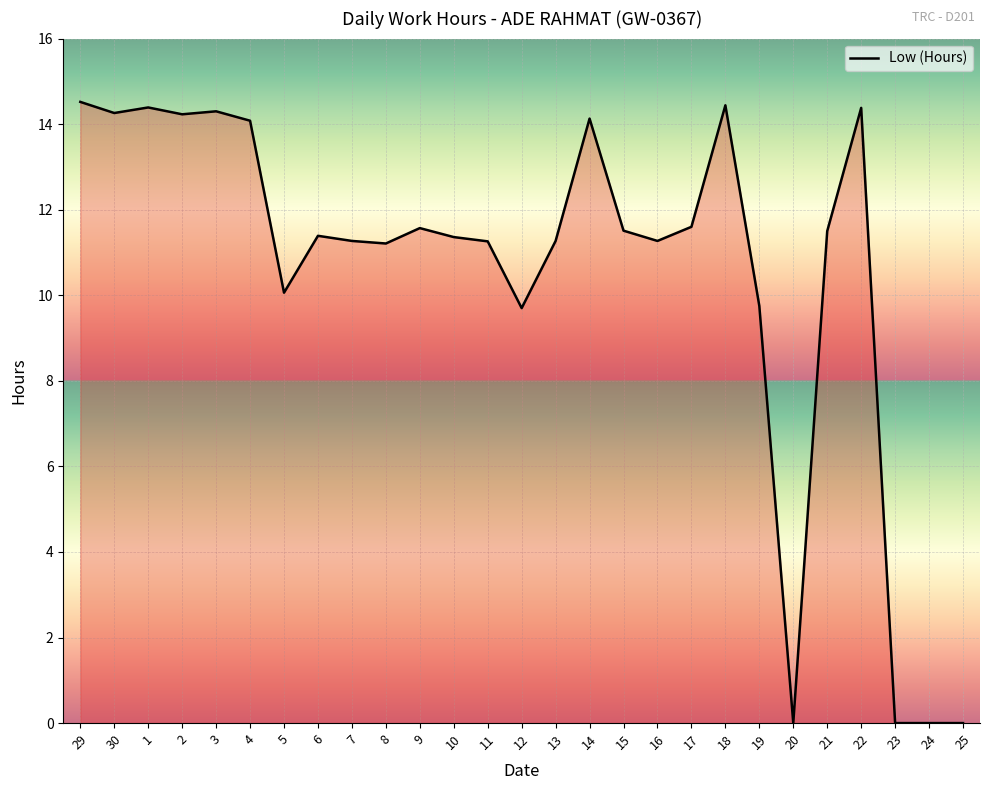

What position from the left is 24?

26